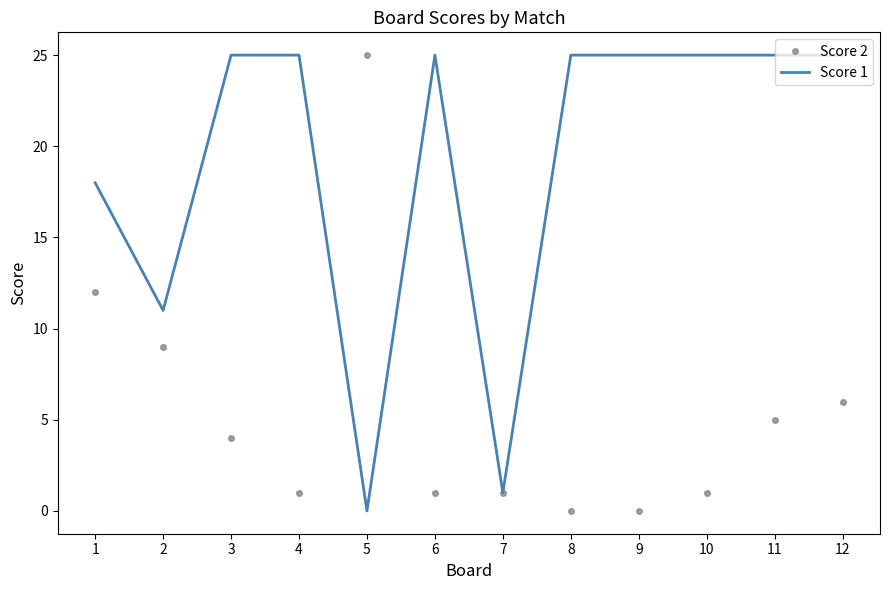

Between 1 and 10, which series saw the biggest shift?

Score 2